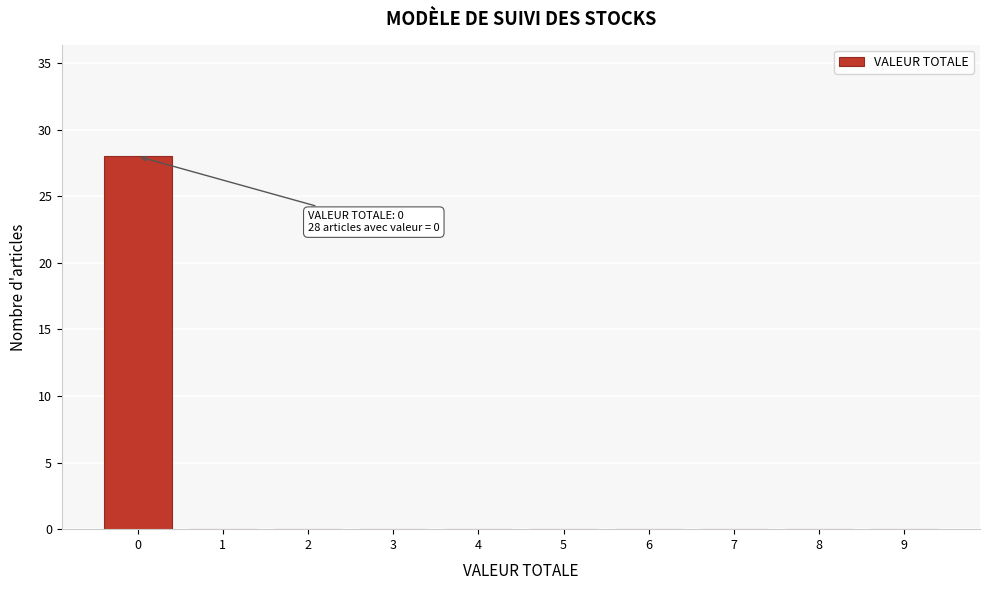

Over which range of the x-axis is the bar tallest?

-0.5 to 0.5